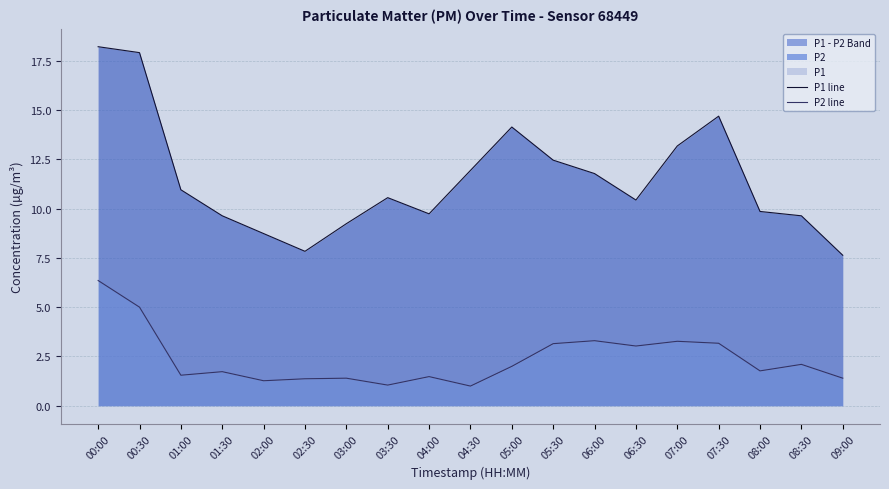

The P2 line series shows 2.9 at 05:00. True or false?

False